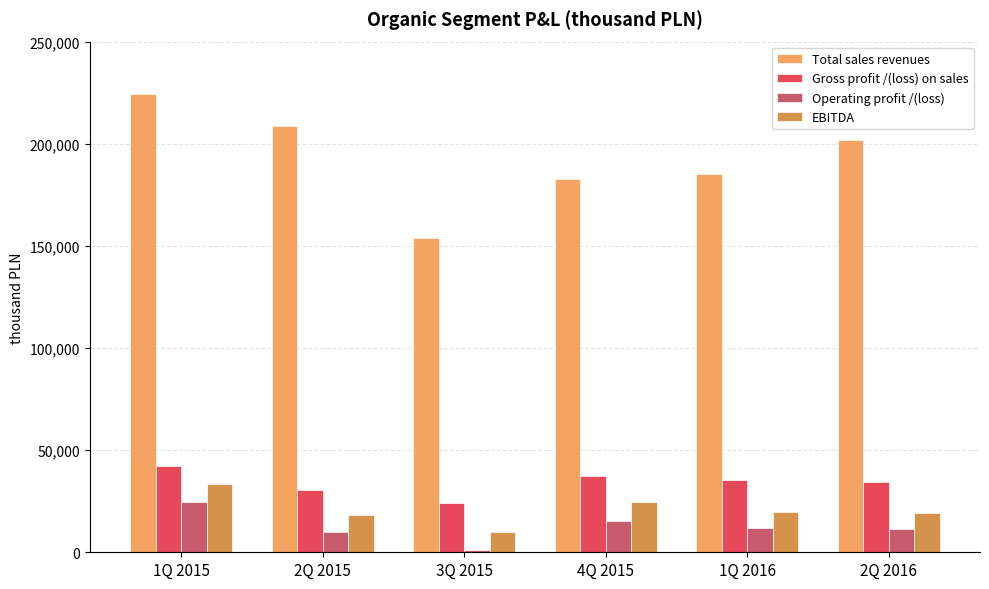

What is the difference between the maximum and minimum values in the Gross profit /(loss) on sales series?

18011